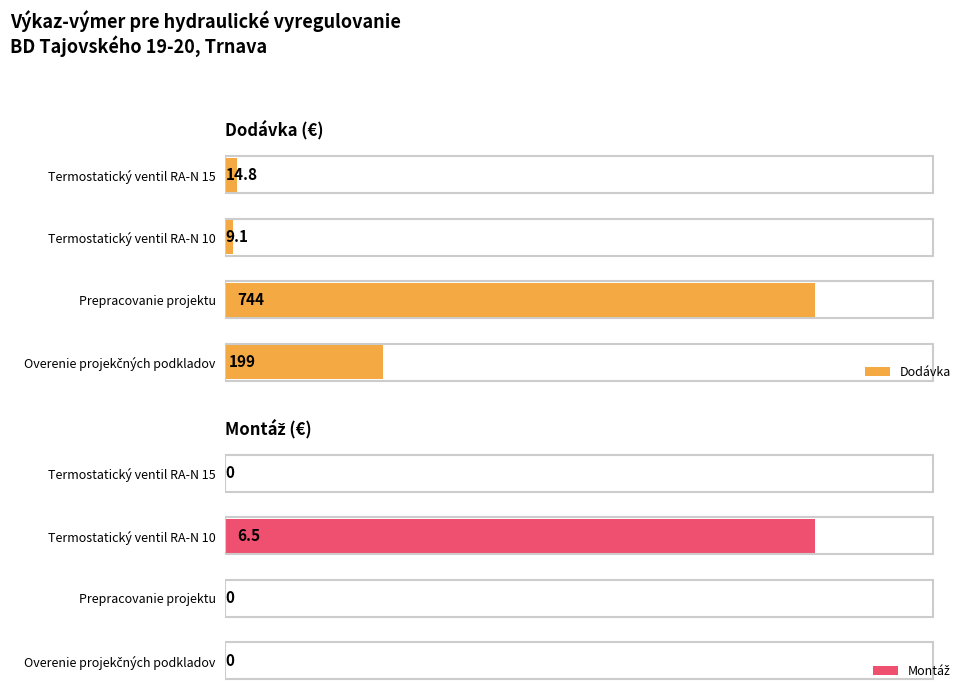

How many groups of bars are there?

4